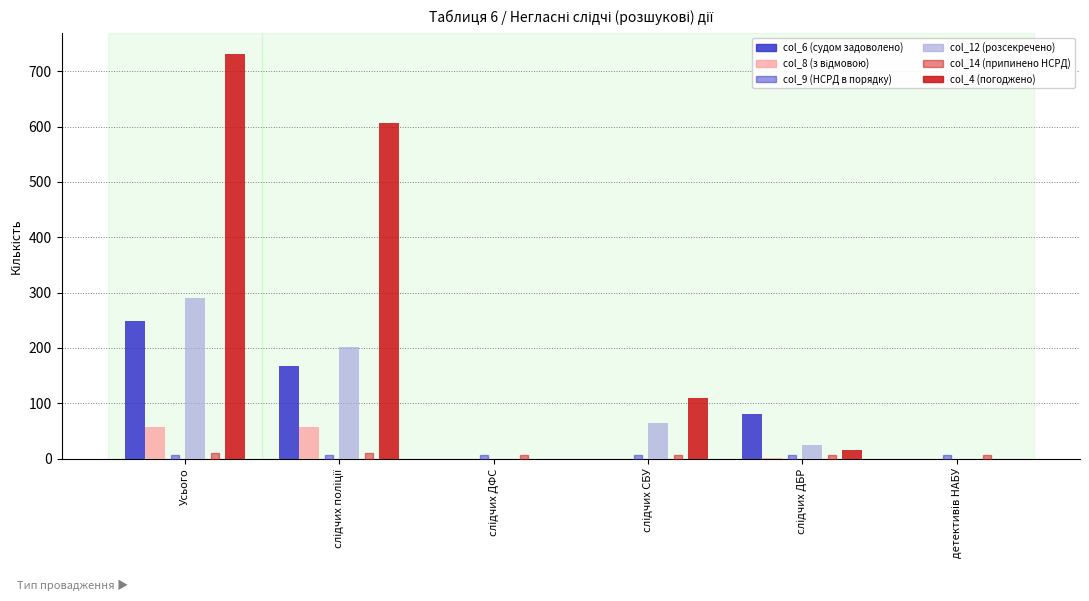

What is the total value across all series at слідчих СБУ?

173